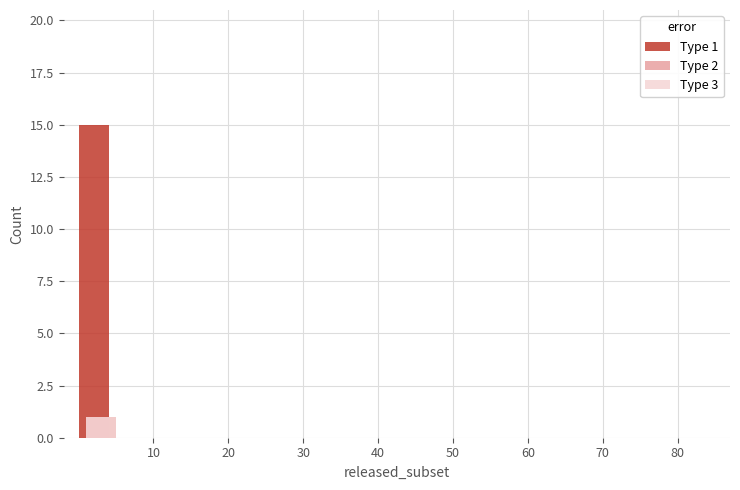

How many values in Type 3 are above zero?

1